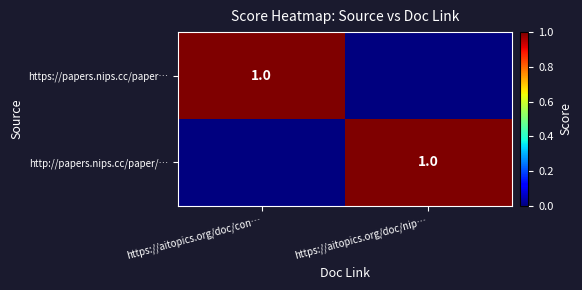

True or false: http://papers.nips.cc/paper/… has a value of 1 at https://aitopics.org/doc/nip….

True